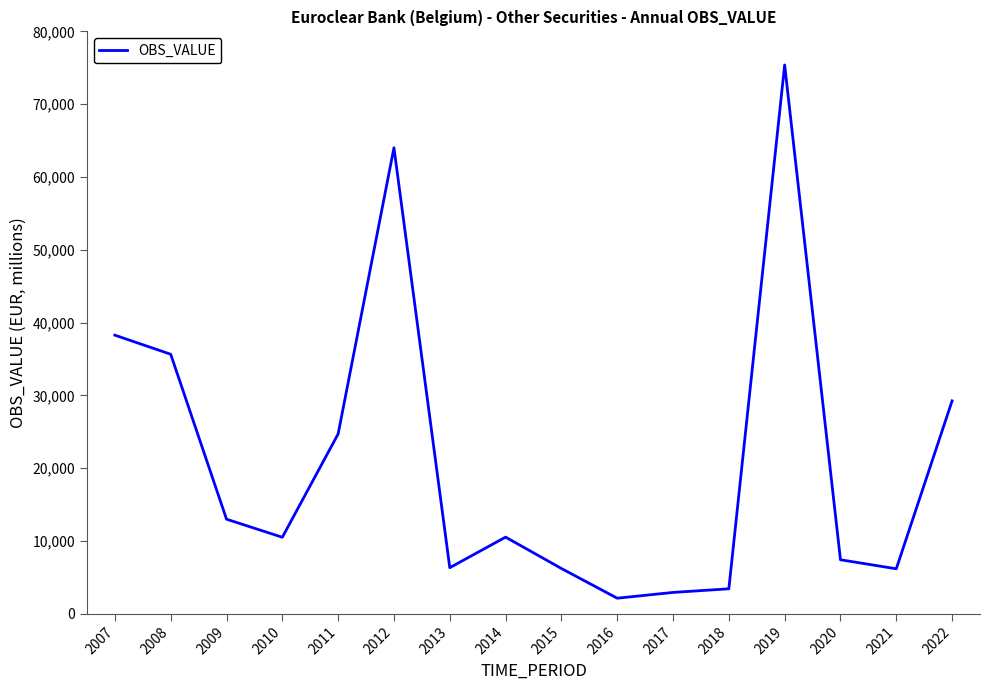

What is the sum of the values at 2012 and 2011?

88733